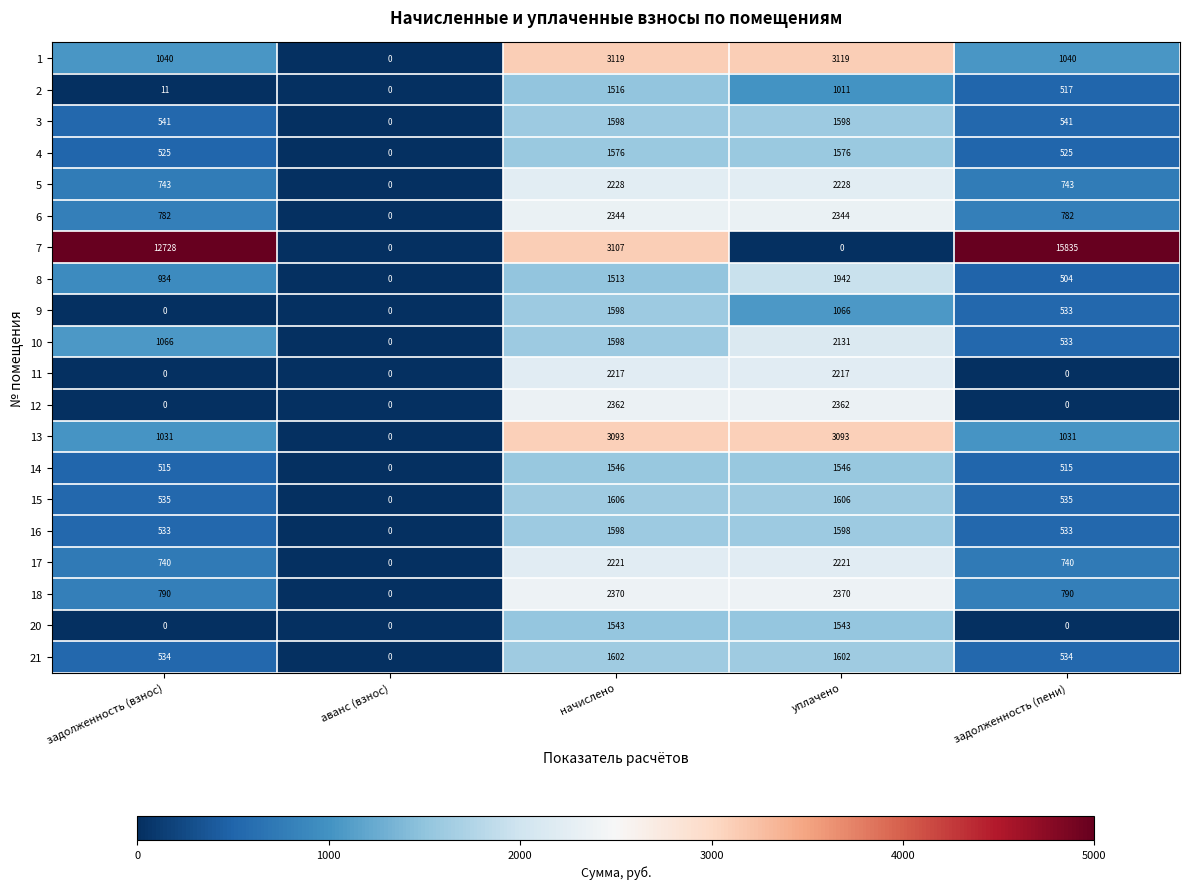

The value of 12 at аванс (взнос) is 965. True or false?

False